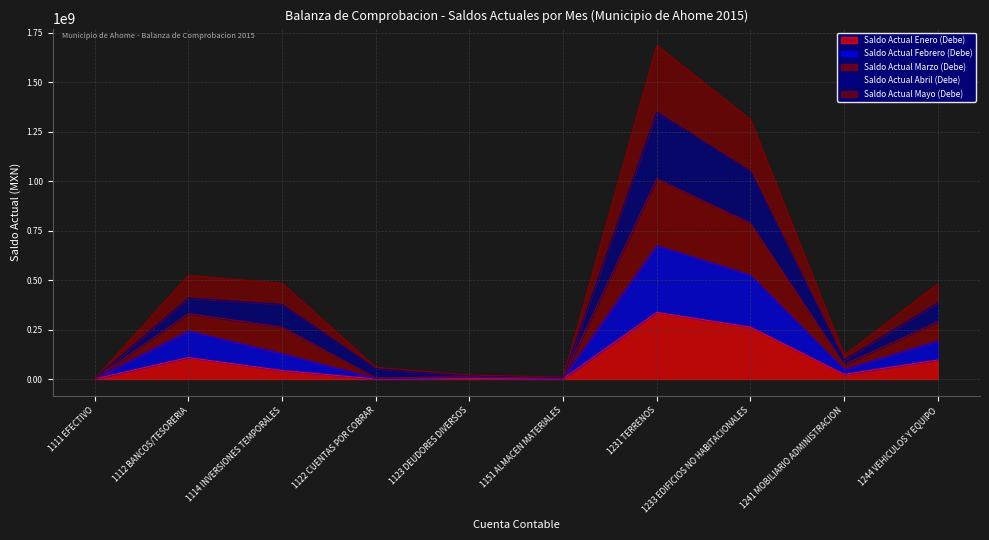

Between 1231 TERRENOS and 1123 DEUDORES DIVERSOS, which is larger?

1231 TERRENOS